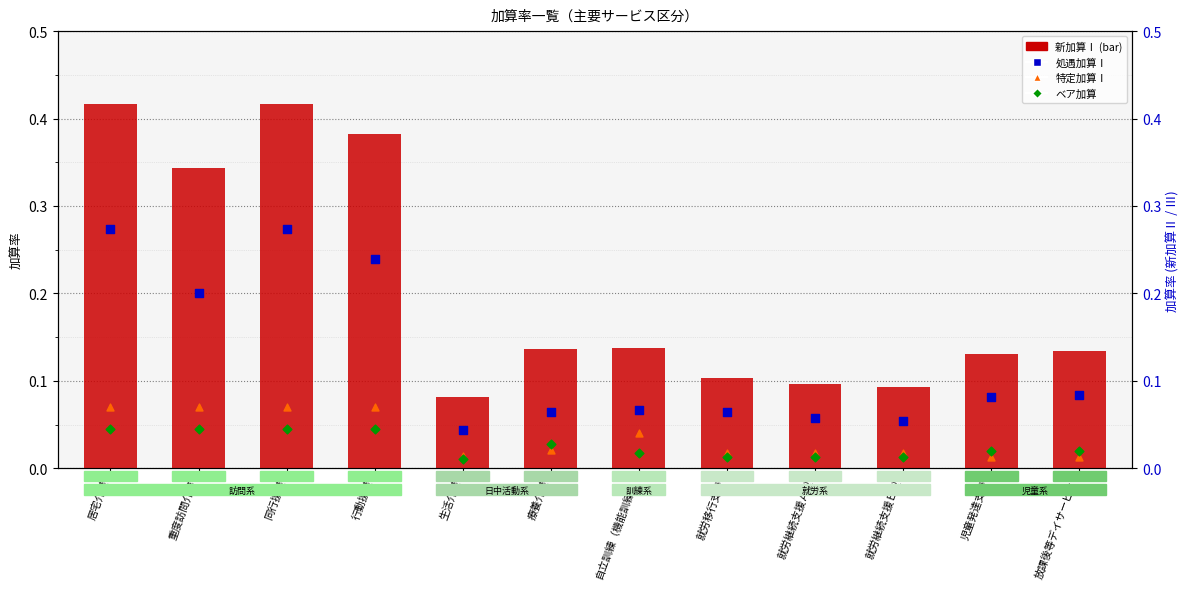

Which series has the widest spread of Y values?

新加算Ⅰ